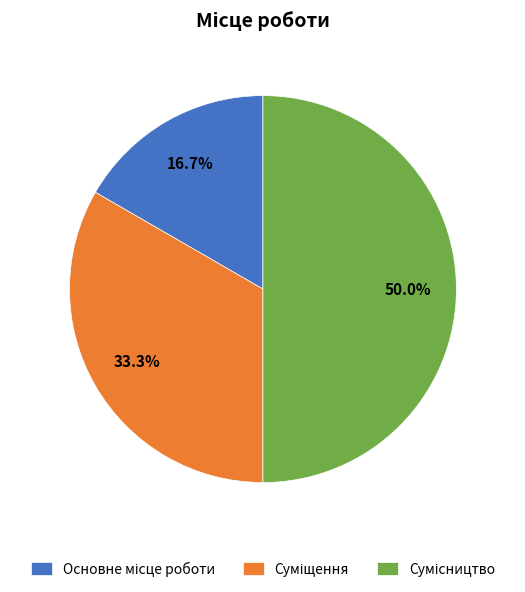

Is Сумісництво the majority of the pie?

No